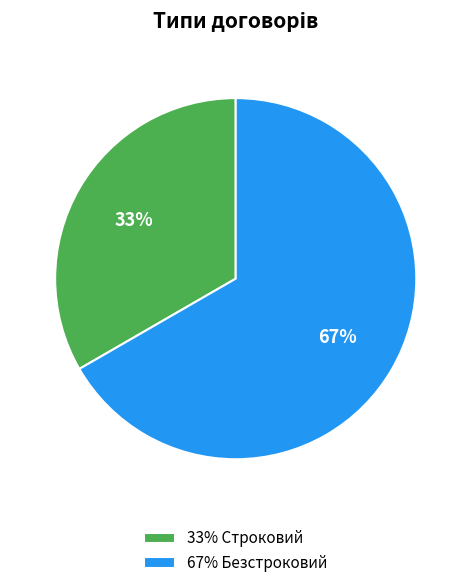

Which slice represents more than half of the pie?

67% Безстроковий